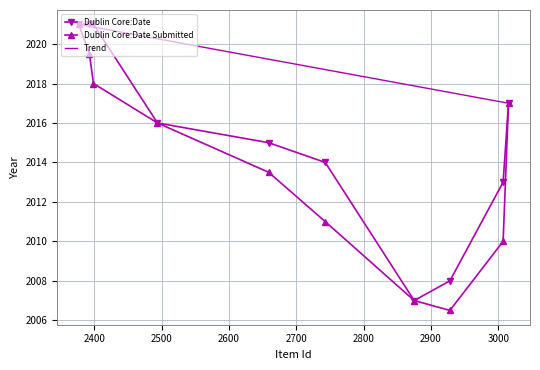

True or false: Dublin Core:Date has more than 0 interior local peaks.

False